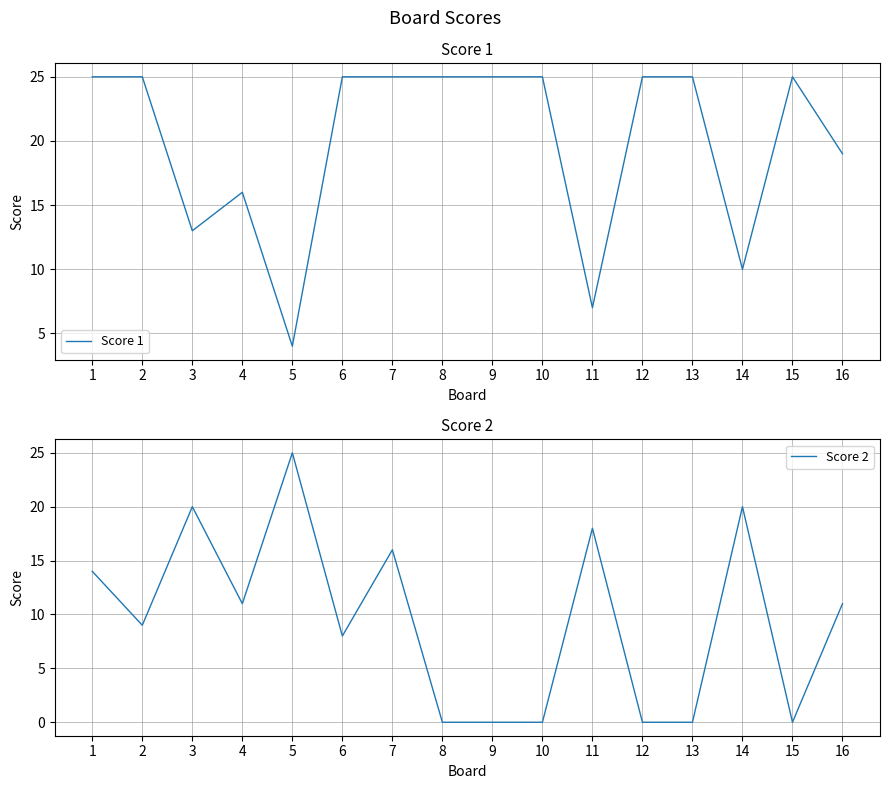

The value of Score 1 at 9 is 25. True or false?

True